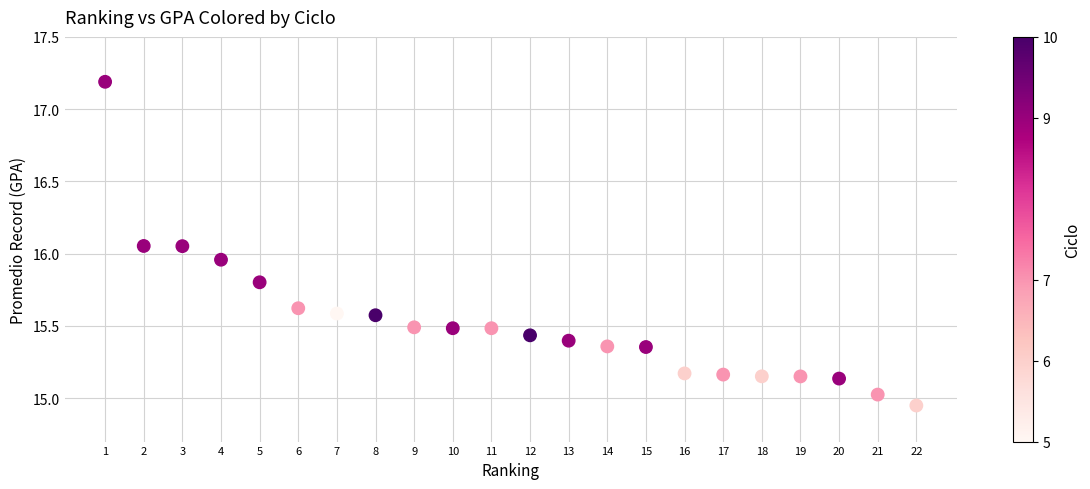

What is the range of X values (max minus min)?

21.0